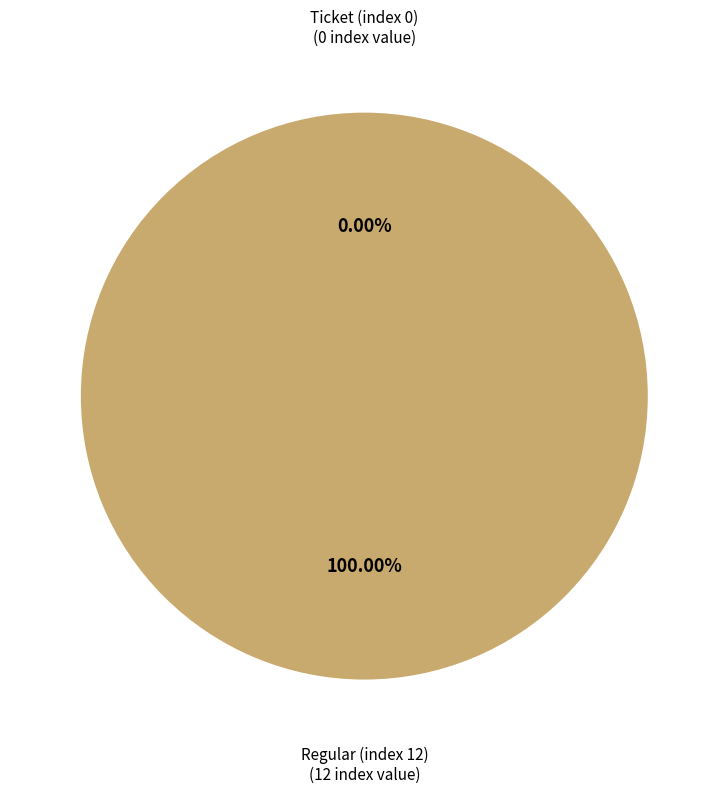

How much of the chart is everything except Ticket (index 0)?

100.0%